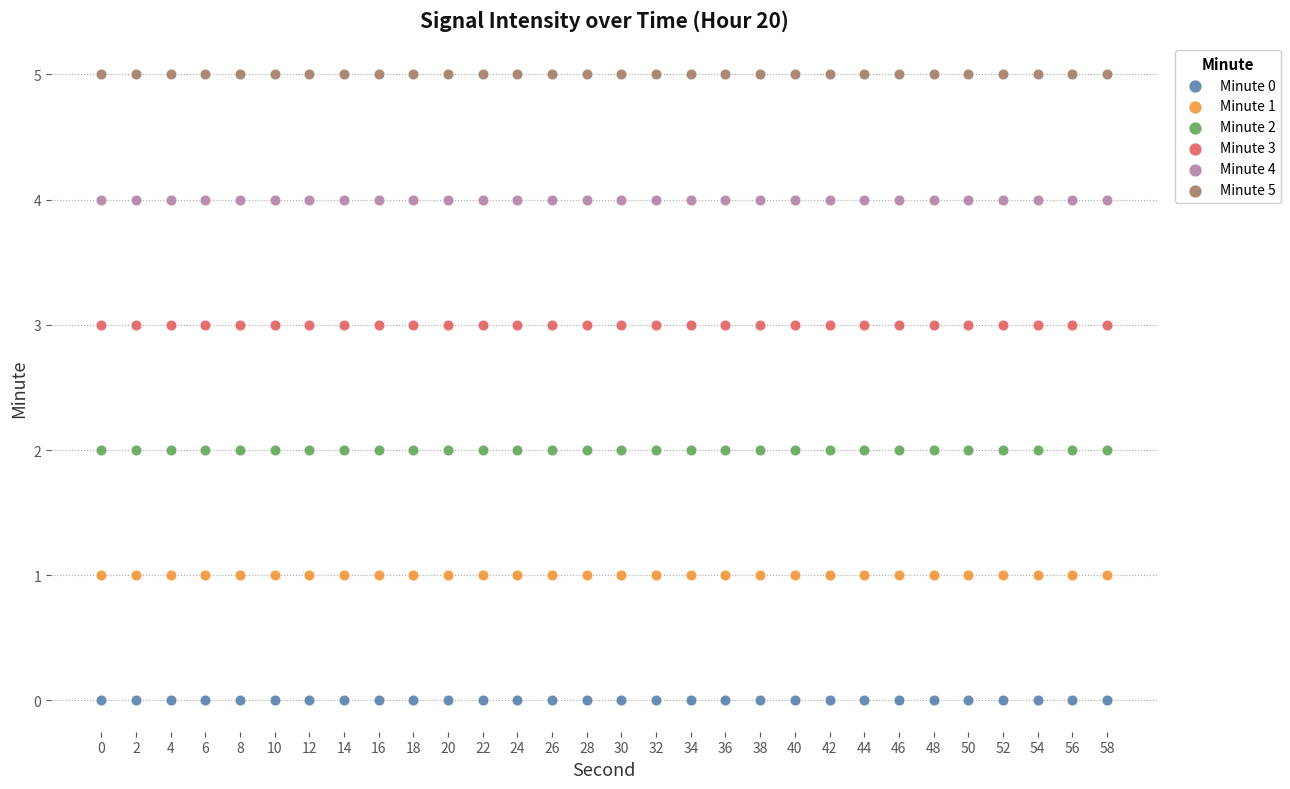

Which series contains the highest Y value?

Minute 5